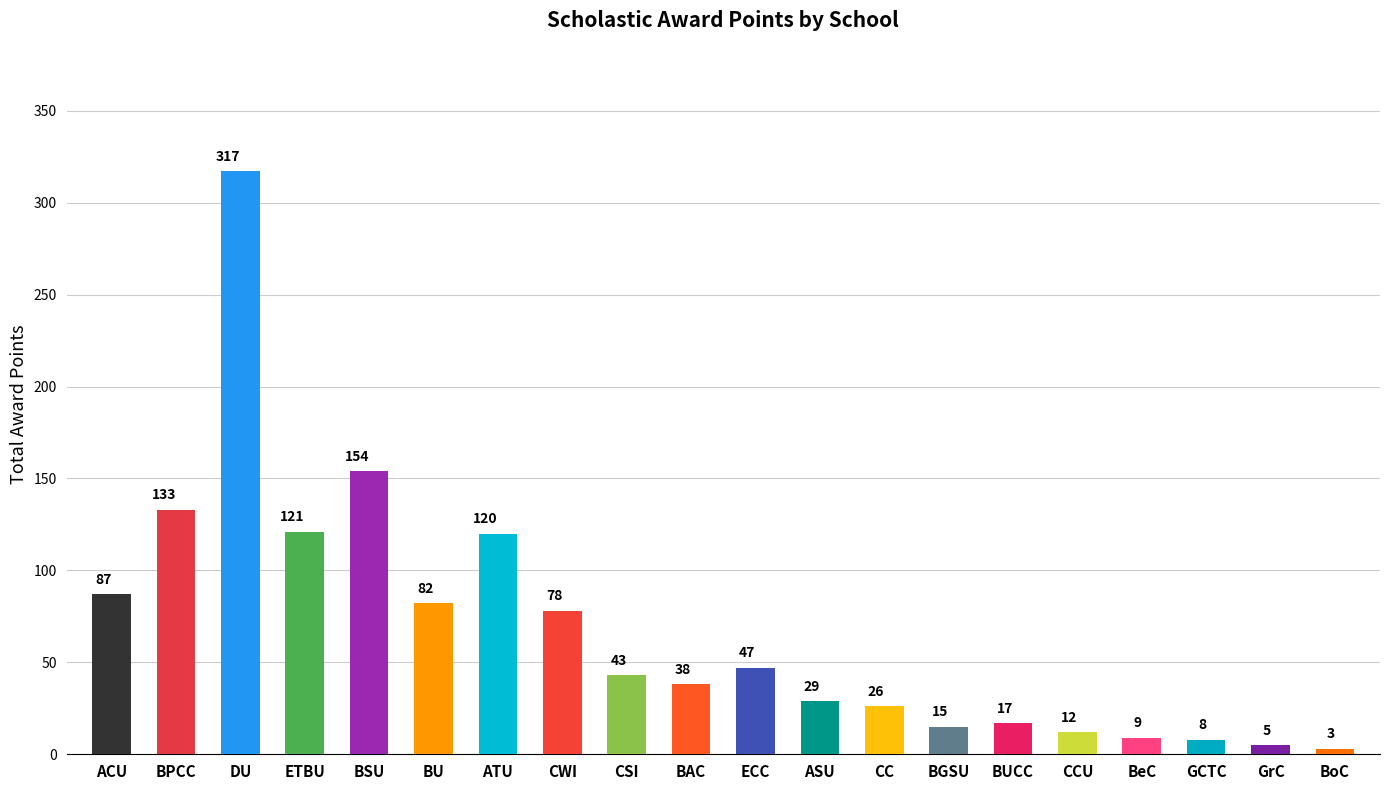

What is the minimum value shown in the chart?

3